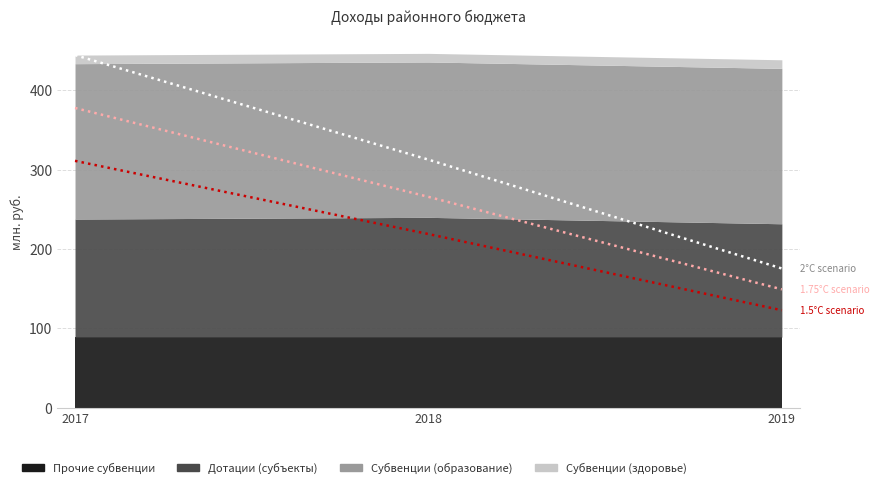

Which series changed the most between 2018 and 2019?

2°C scenario